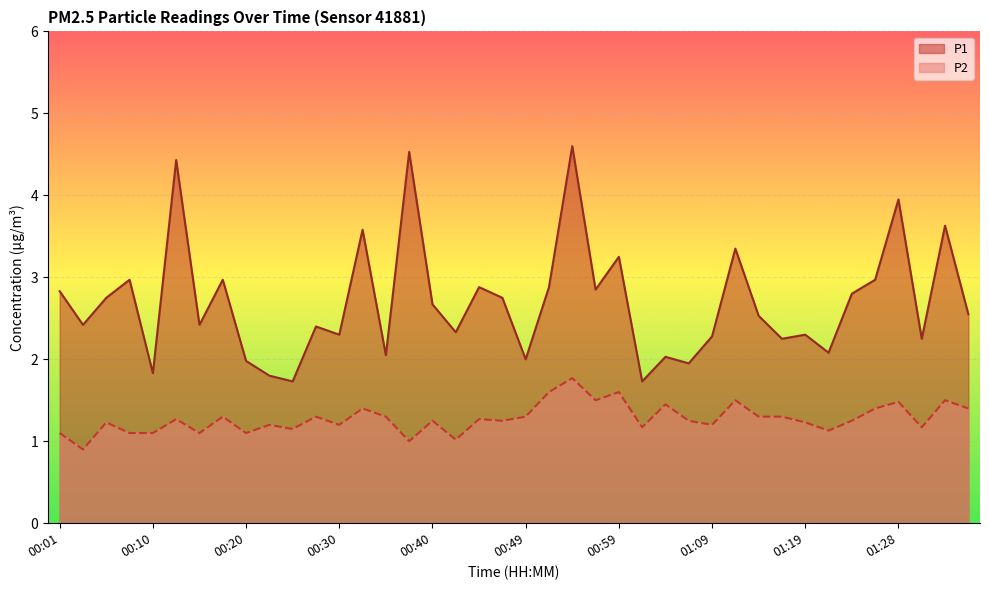

Reading right to left, transcribe all the data shown in this chart.

P1: 01:36=2.5	01:33=3.6	01:31=2.2	01:28=4.0	01:26=3.0	01:24=2.8	01:21=2.1	01:19=2.3	01:16=2.2	01:14=2.5	01:11=3.4	01:09=2.3	01:06=1.9	01:04=2.0	01:02=1.7	00:59=3.2	00:57=2.9	00:54=4.6	00:52=2.9	00:49=2.0	00:47=2.8	00:44=2.9	00:42=2.3	00:40=2.7	00:37=4.5	00:35=2.0	00:32=3.6	00:30=2.3	00:27=2.4	00:25=1.7	00:22=1.8	00:20=2.0	00:18=3.0	00:15=2.4	00:13=4.4	00:10=1.8	00:08=3.0	00:05=2.8	00:03=2.4	00:01=2.8
P2: 01:36=1.4	01:33=1.5	01:31=1.2	01:28=1.5	01:26=1.4	01:24=1.2	01:21=1.1	01:19=1.2	01:16=1.3	01:14=1.3	01:11=1.5	01:09=1.2	01:06=1.2	01:04=1.4	01:02=1.2	00:59=1.6	00:57=1.5	00:54=1.8	00:52=1.6	00:49=1.3	00:47=1.2	00:44=1.3	00:42=1.0	00:40=1.2	00:37=1.0	00:35=1.3	00:32=1.4	00:30=1.2	00:27=1.3	00:25=1.1	00:22=1.2	00:20=1.1	00:18=1.3	00:15=1.1	00:13=1.3	00:10=1.1	00:08=1.1	00:05=1.2	00:03=0.9	00:01=1.1